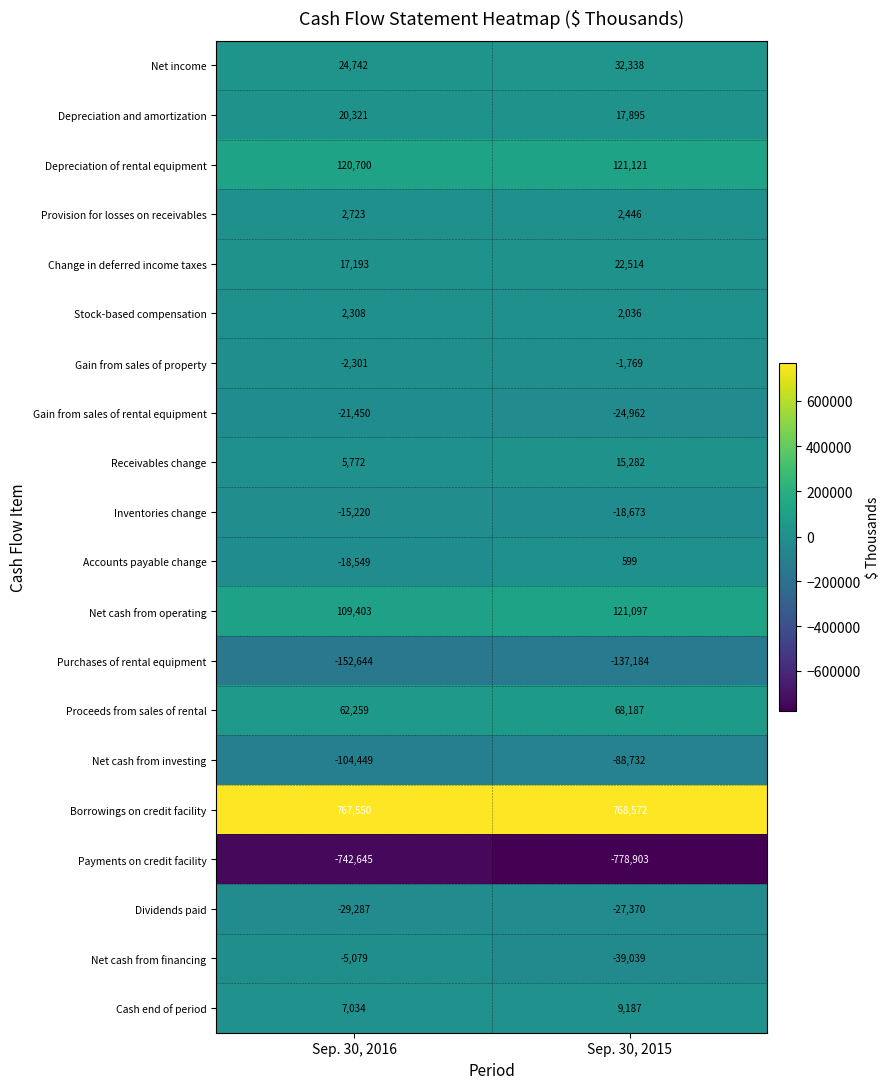

Which series has the largest total across all categories?

Borrowings on credit facility